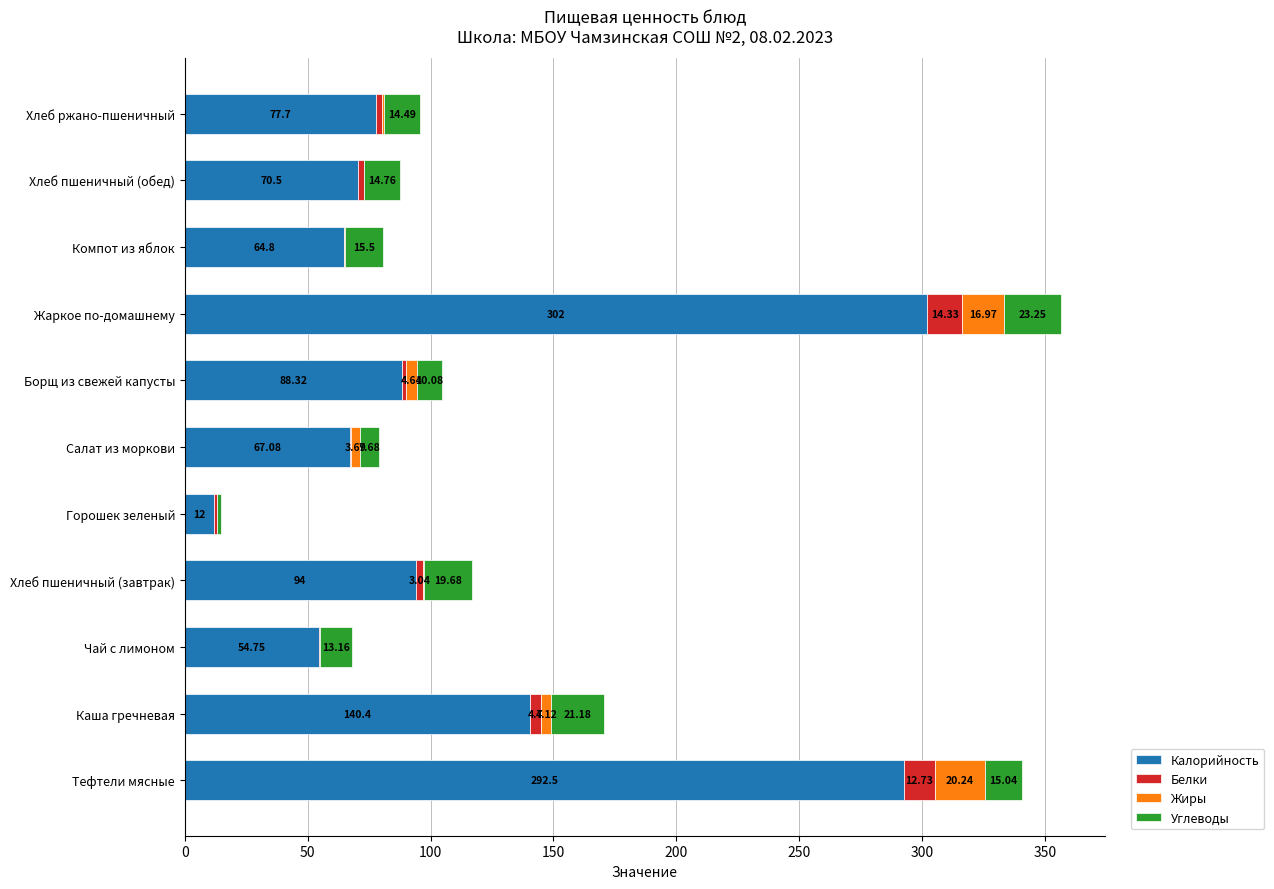

At which label does Калорийность reach its peak?

Жаркое по-домашнему